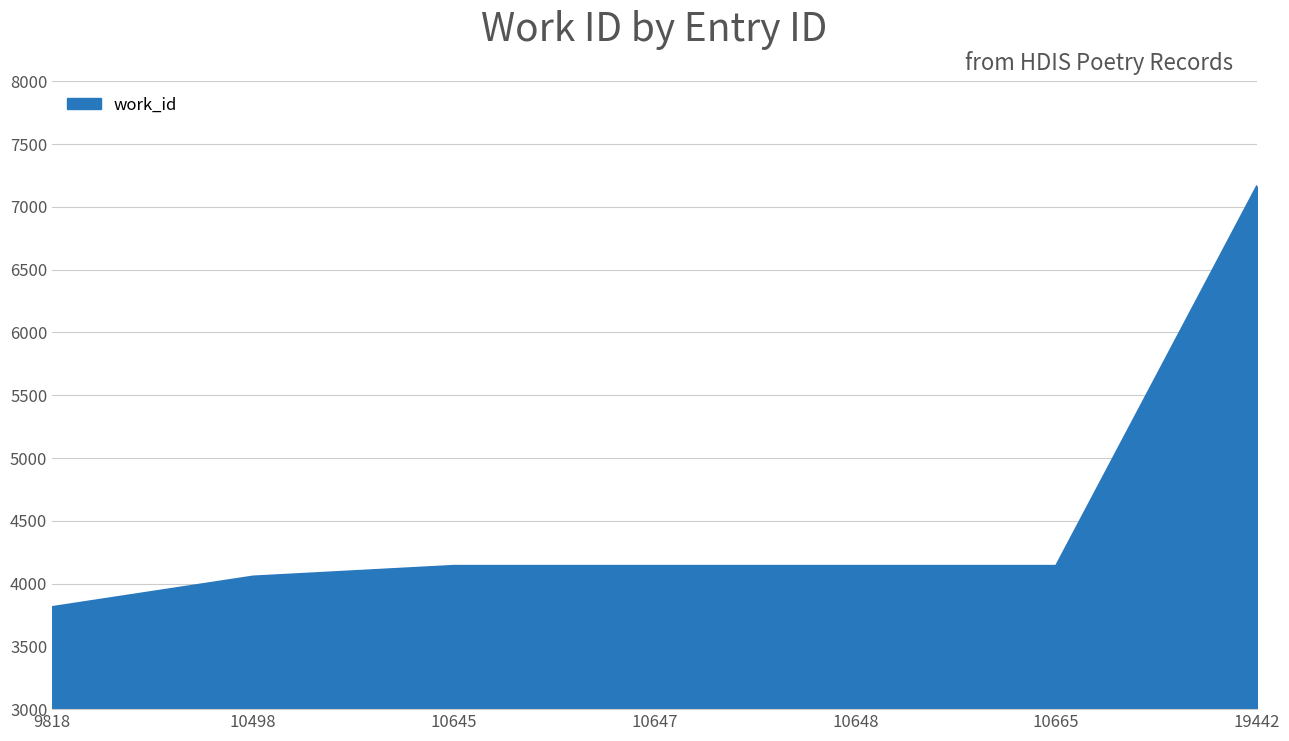

What is the approximate value at 10648?

4141